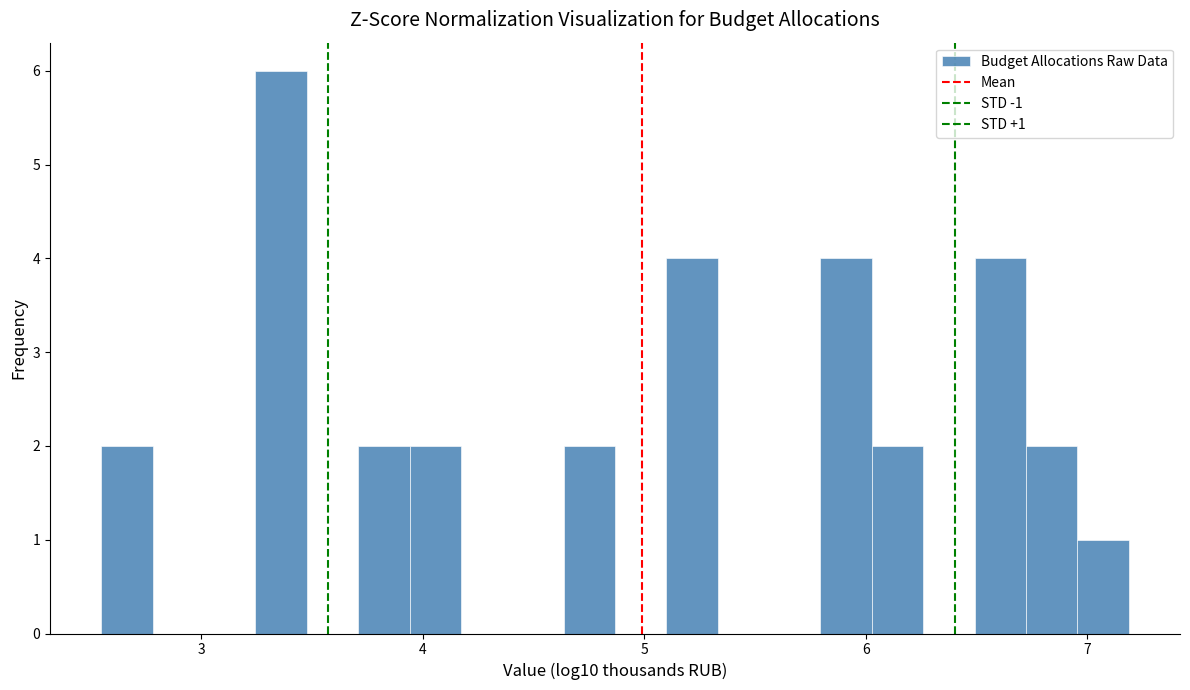

Read against the x-axis, roughly where is the centre of the tallest bar?

3.4